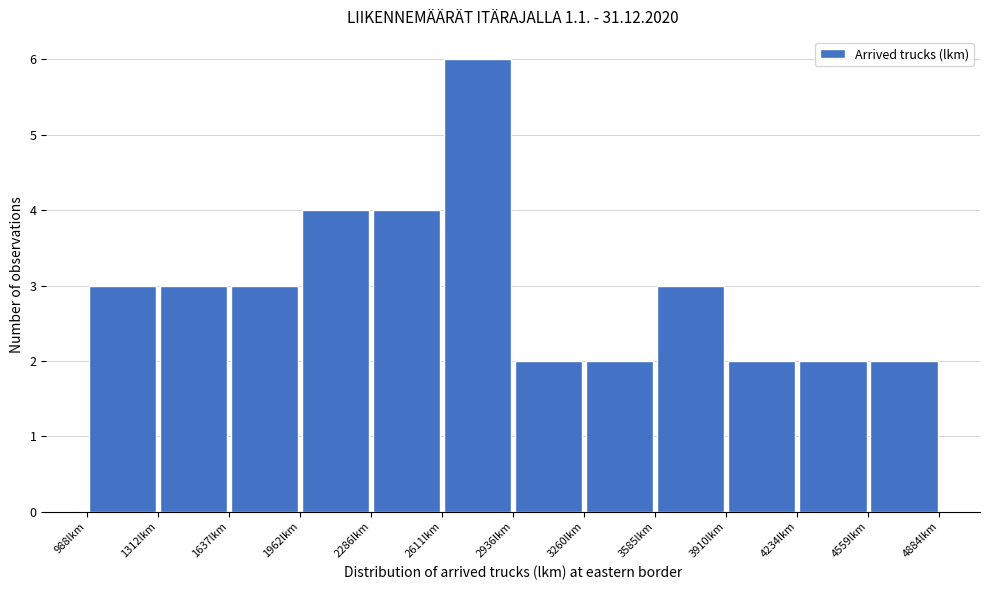

Which range on the x-axis has the tallest bar?

2600 to 2950